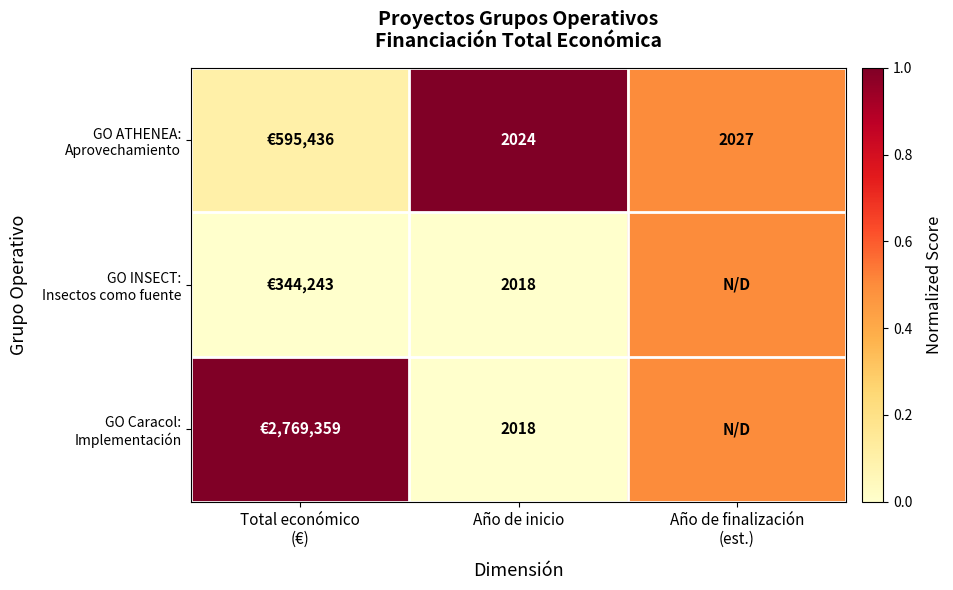

The GO Caracol: Implementación series shows 1.0 at Total económico (€). True or false?

True